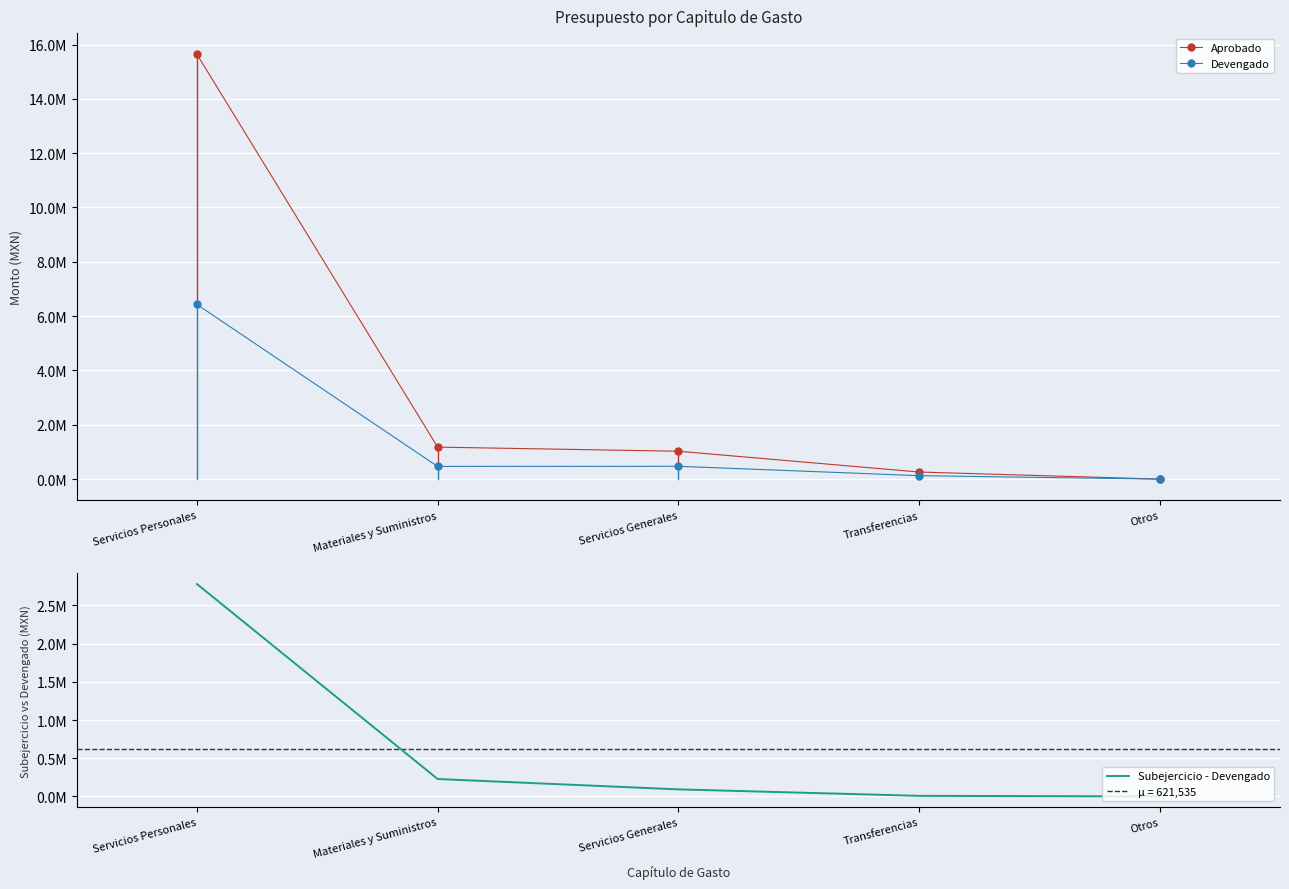

What is the difference between the Subejercicio - Devengado values at Transferencias and Servicios Generales?

84699.2